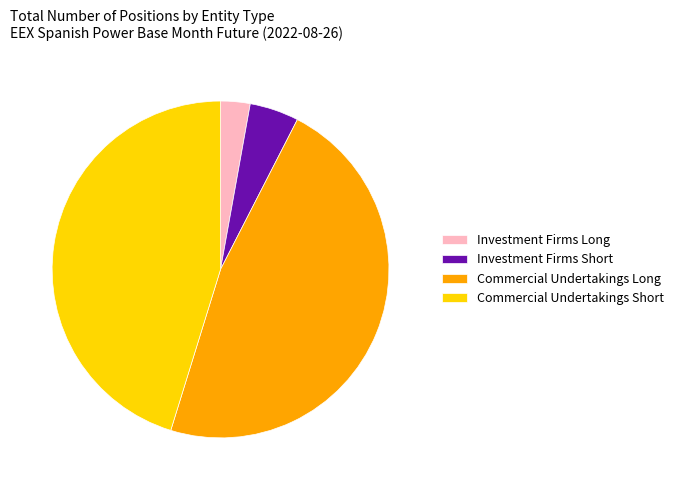

What is the smallest slice in the pie chart?

Investment Firms Long